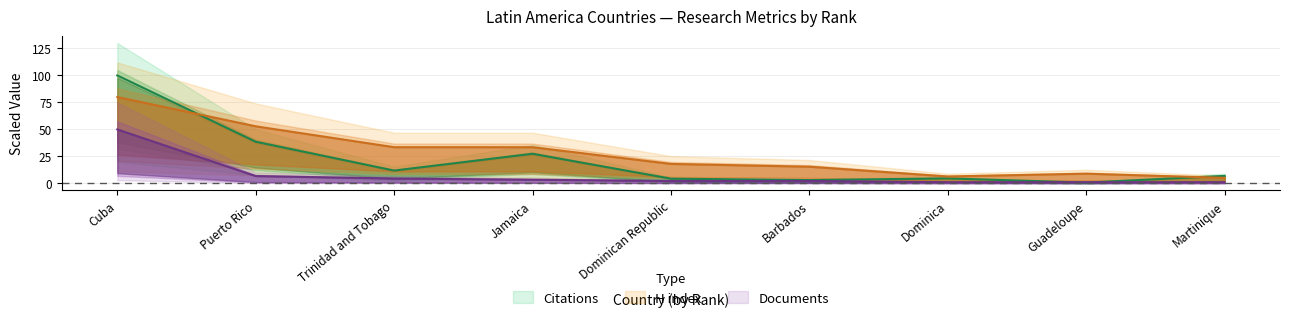

True or false: Documents has a value of 0.4 at Guadeloupe.

False